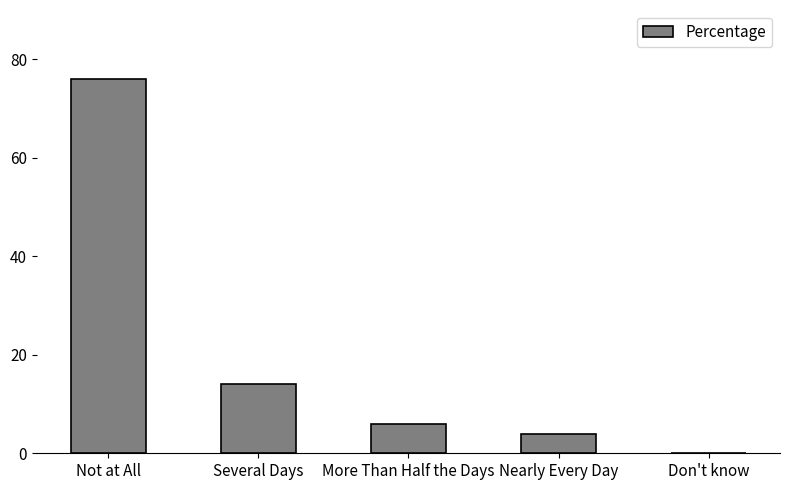

At which category does the chart reach its peak across all series?

Not at All